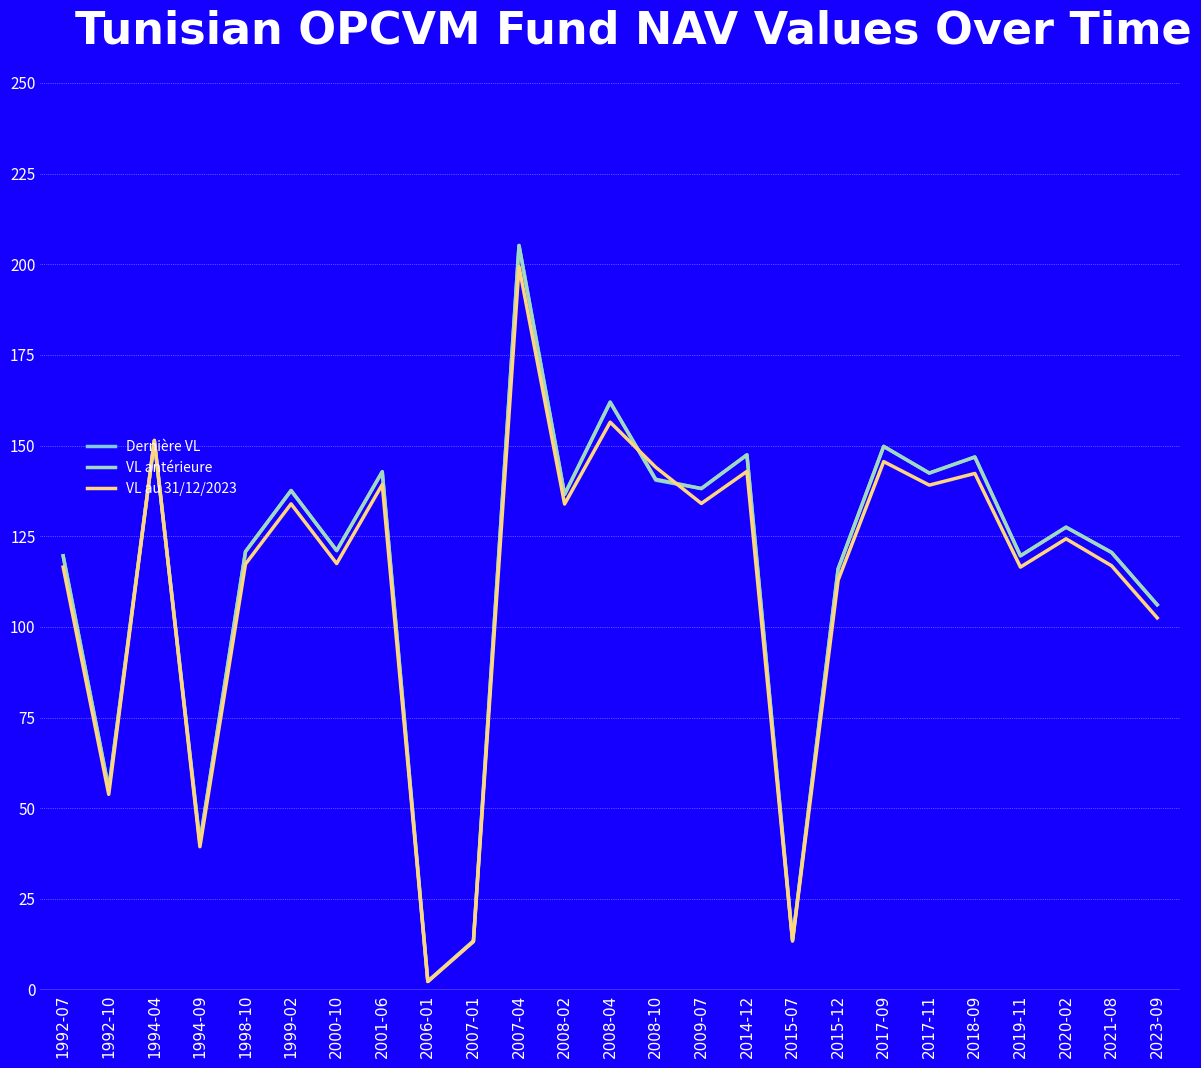

Does the chart have visible grid lines?

Yes